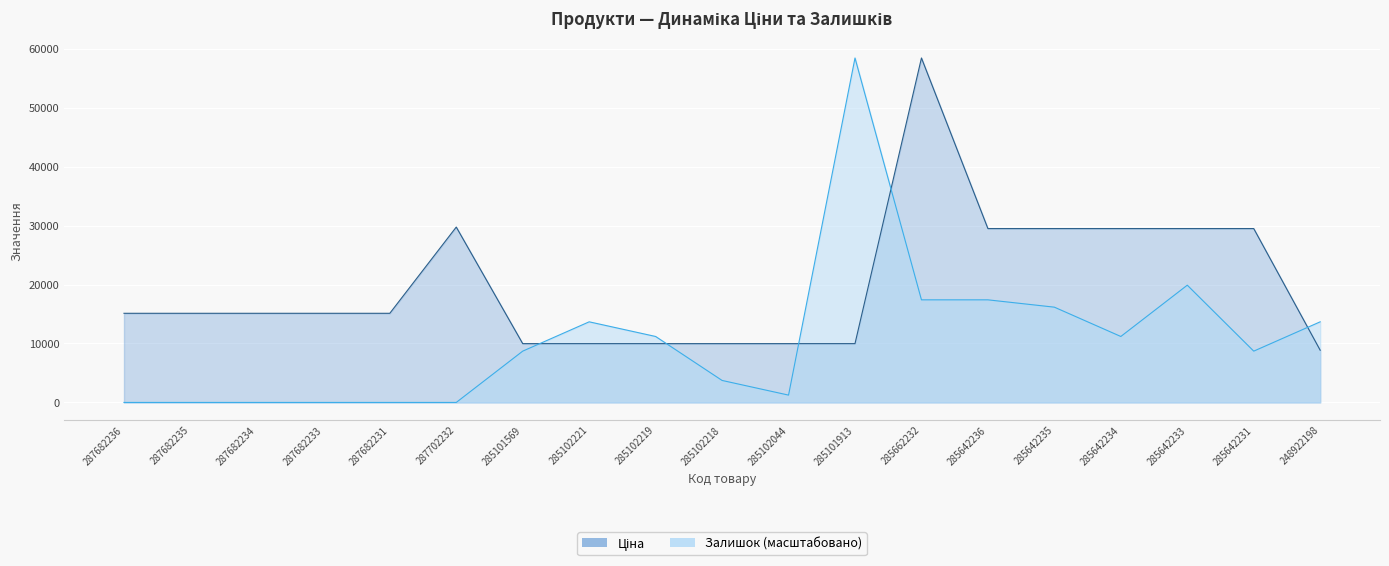

What is the sum of all Залишок values?

201385.1